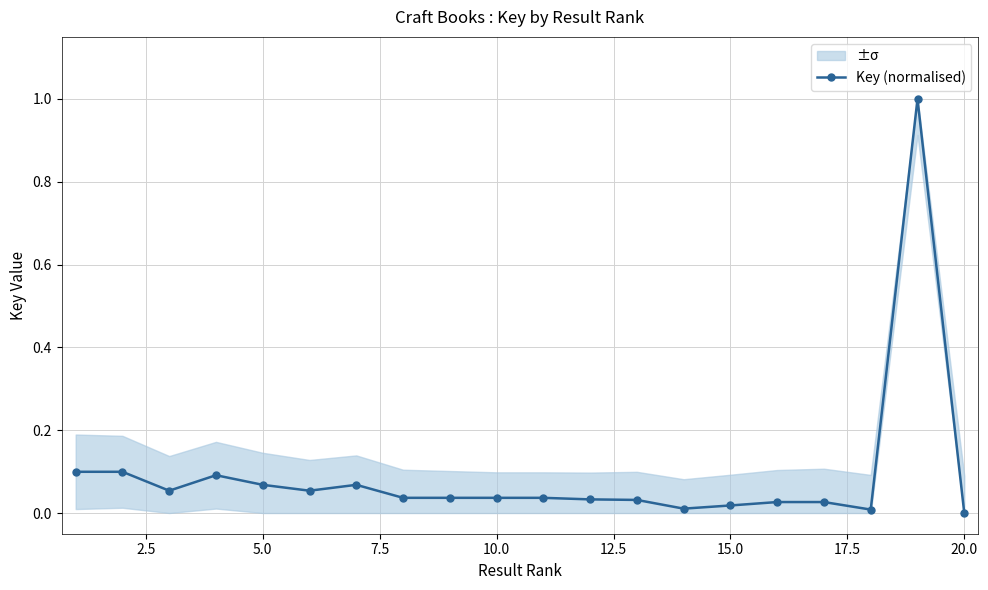

What is the highest value of the Key (normalised) series?

1.0